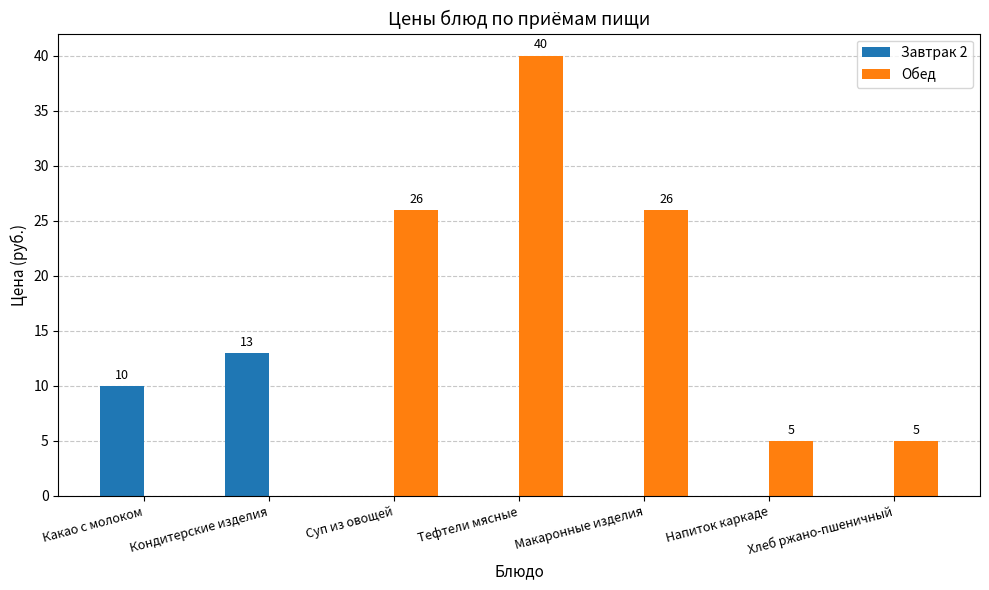

Where does the Обед series first go above 5?

Суп из овощей